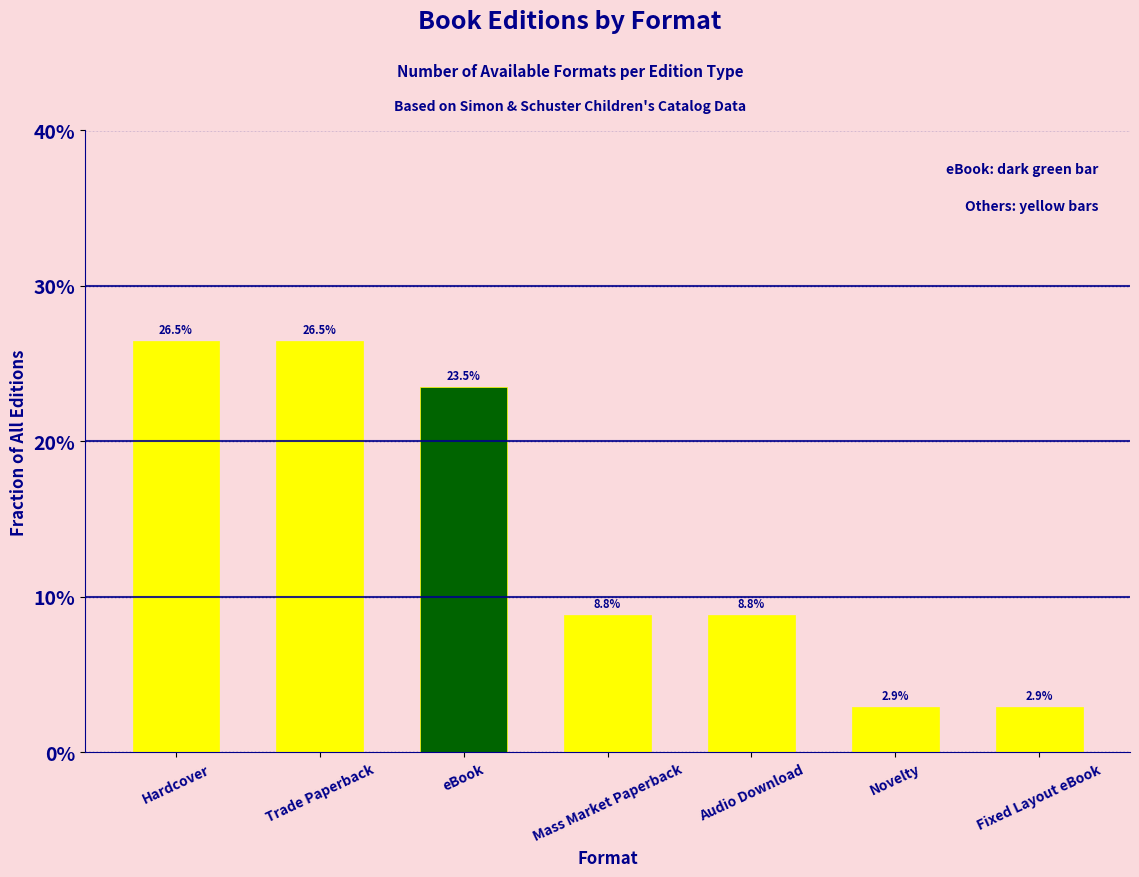

What is the difference between the second highest and second lowest values?

0.2